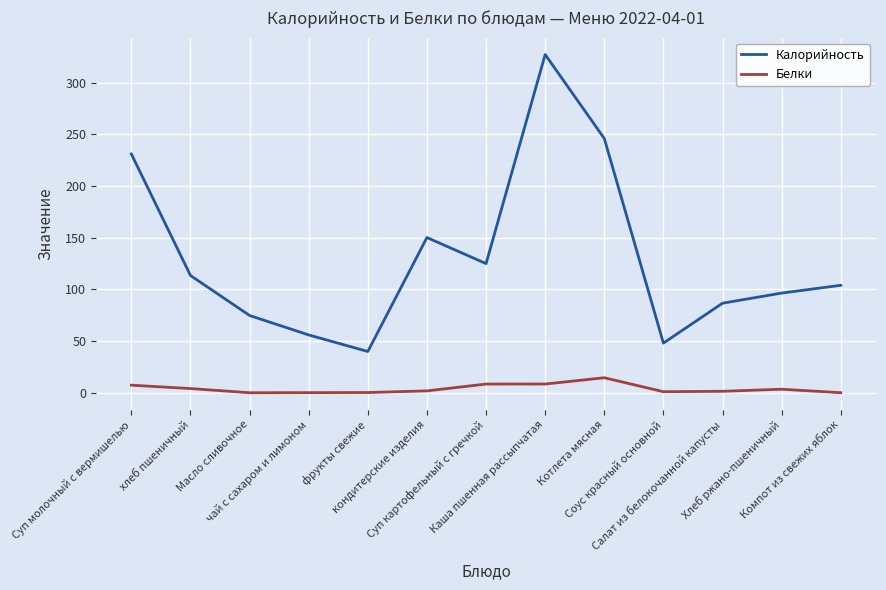

At which category is the sum across all series the highest?

Каша пшенная рассыпчатая